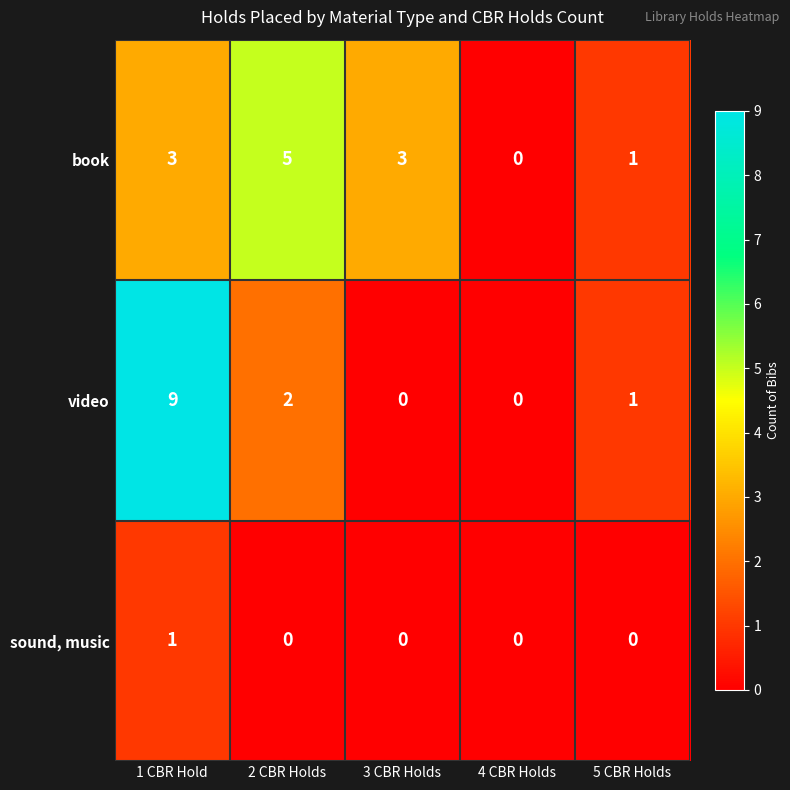

How many distinct data groups are displayed?

3